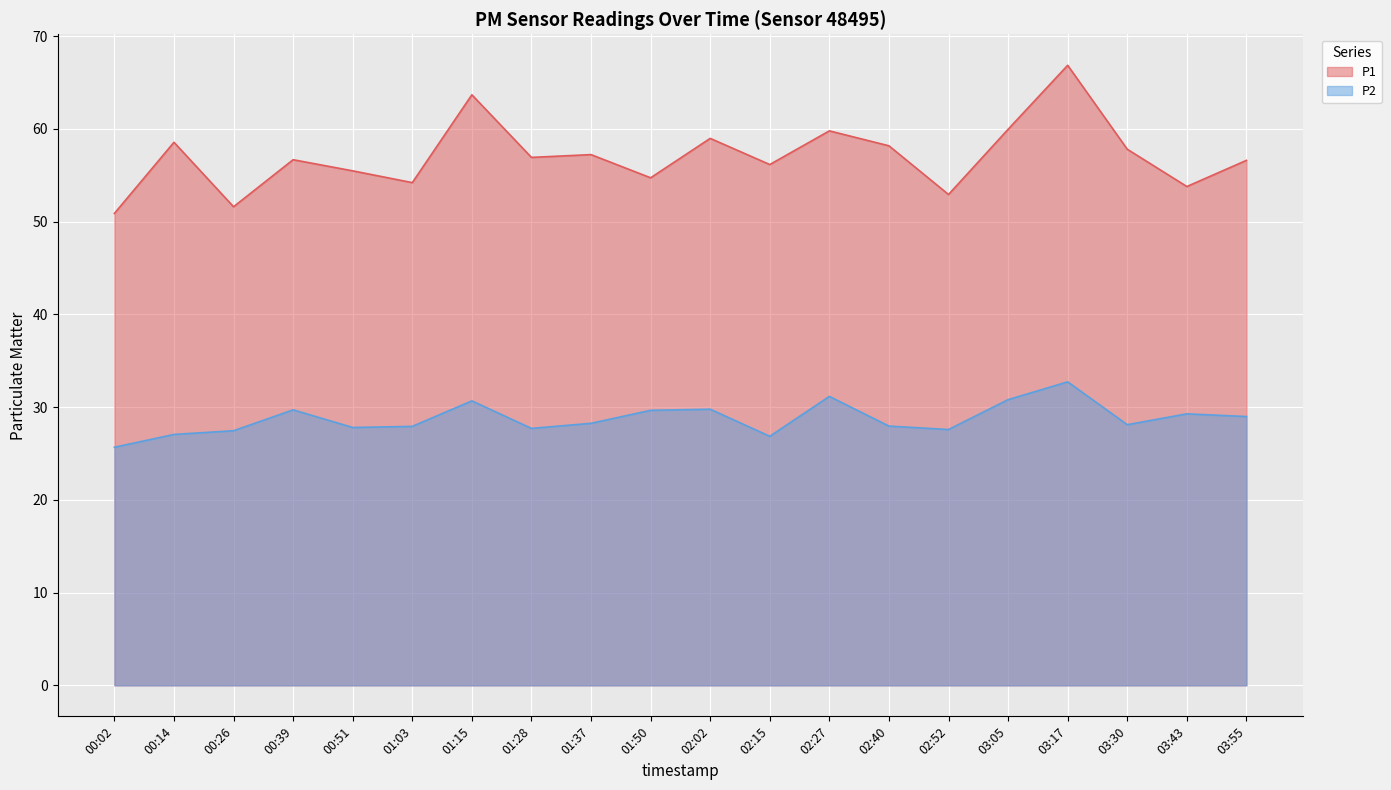

What is the label of the 3rd point from the left?

00:26